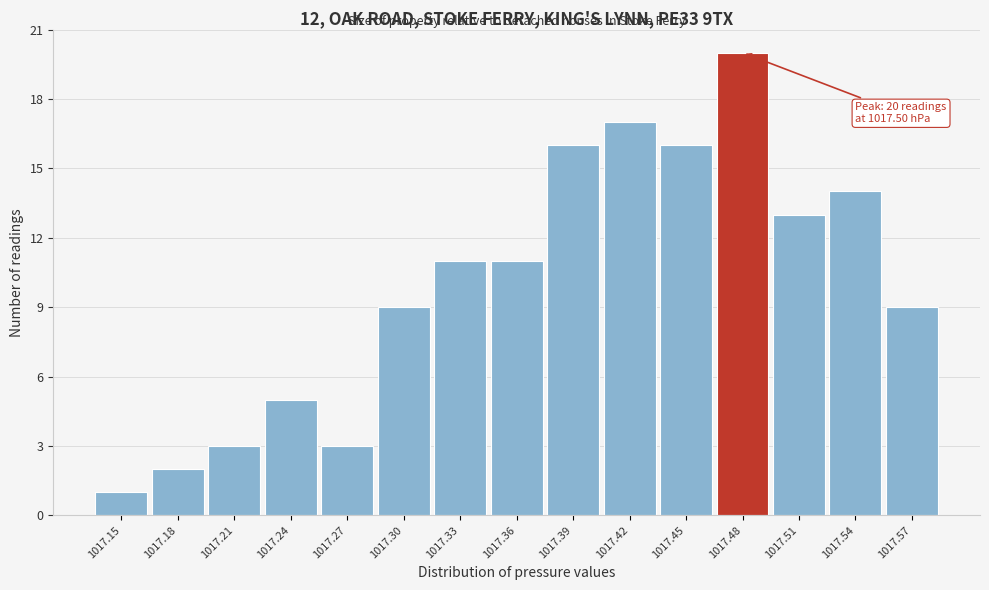

Reading right to left, transcribe all the data shown in this chart.

9	14	13	20	16	17	16	11	11	9	3	5	3	2	1